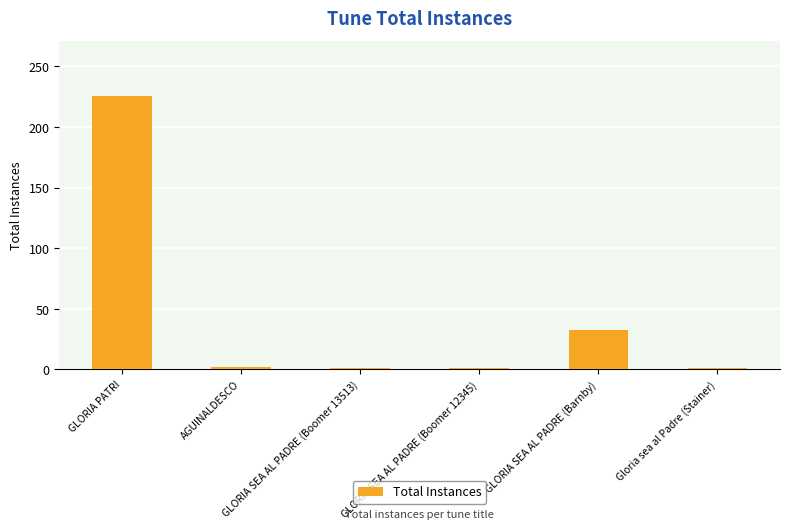

Is it true that the value at GLORIA PATRI is 226?

True